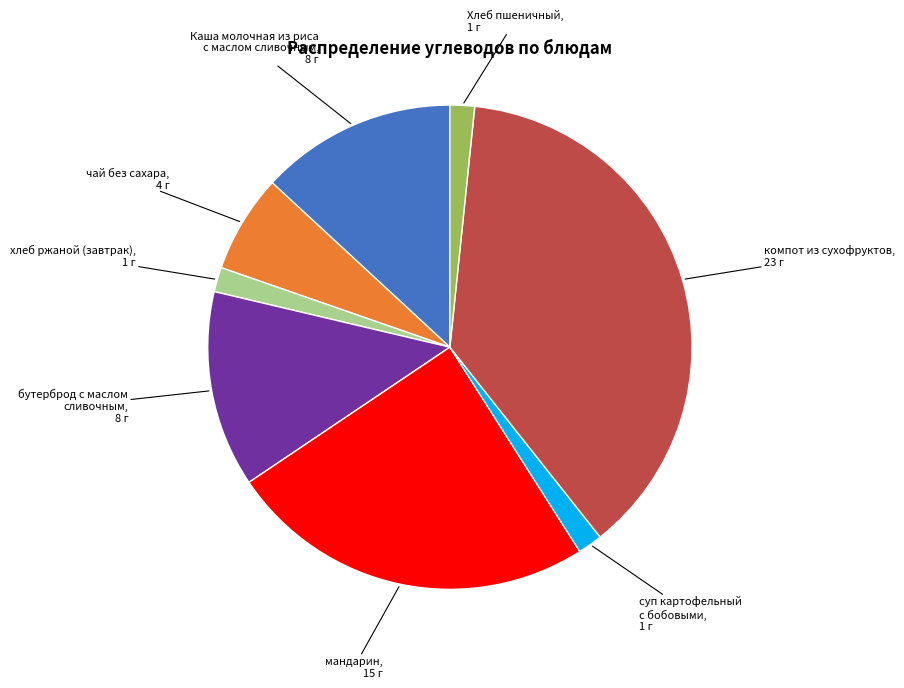

Is Хлеб пшеничный the majority of the pie?

No